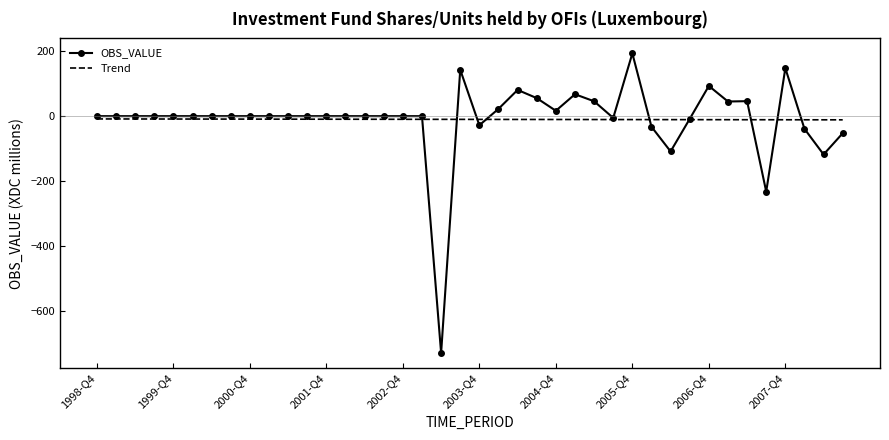

Which series has the widest spread of values?

OBS_VALUE